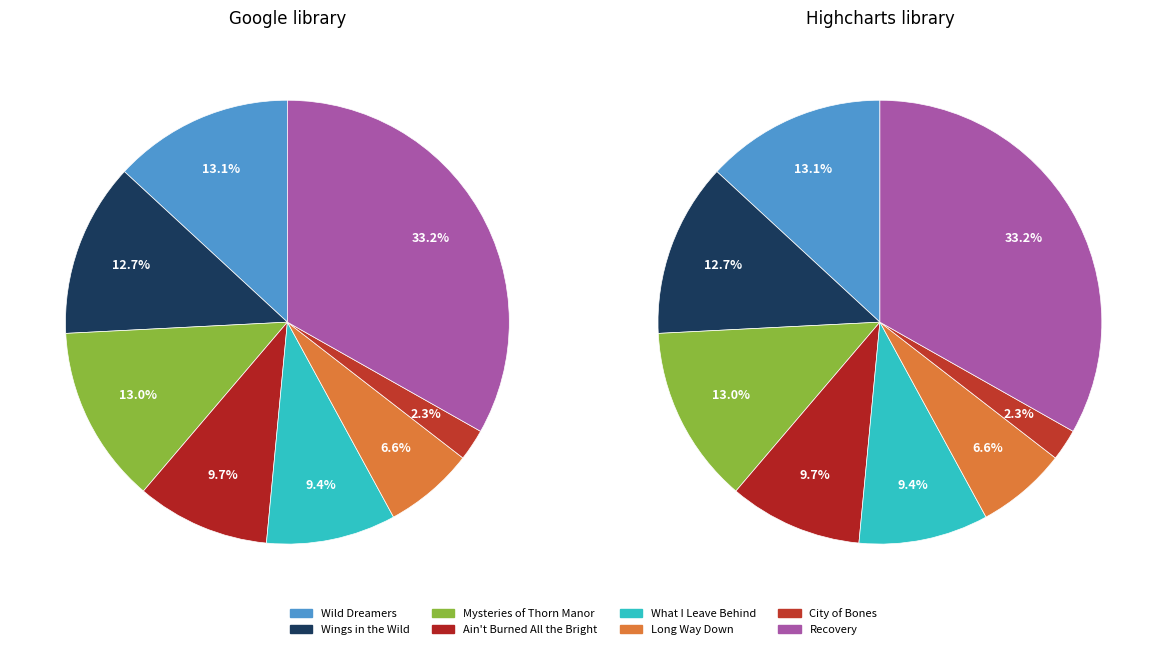

Count the number of slices in the pie.

8